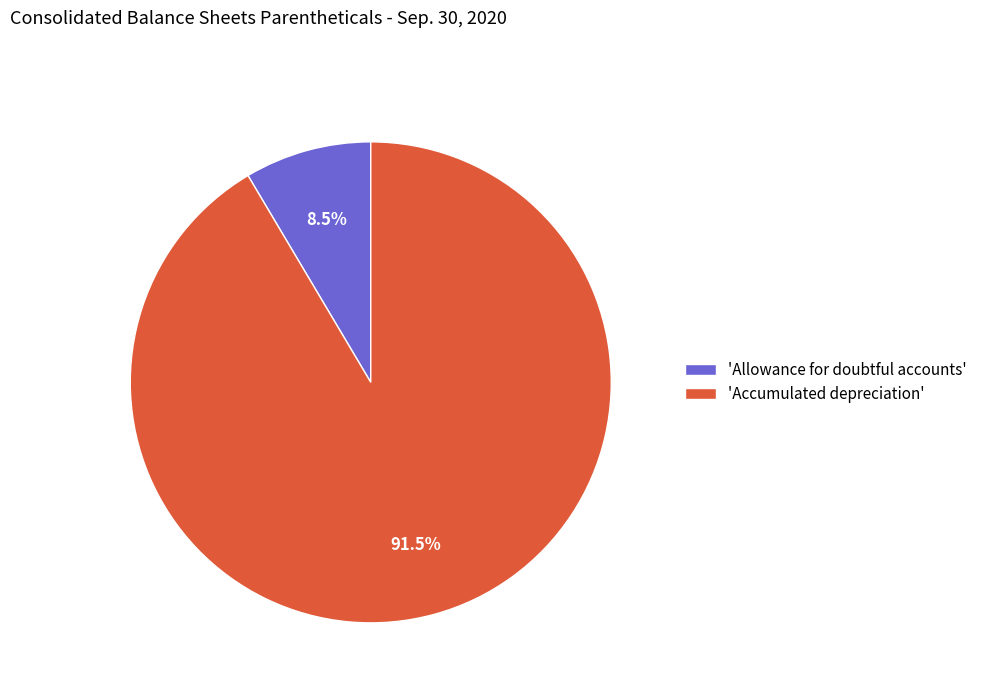

Which category accounts for the majority?

'Accumulated depreciation'